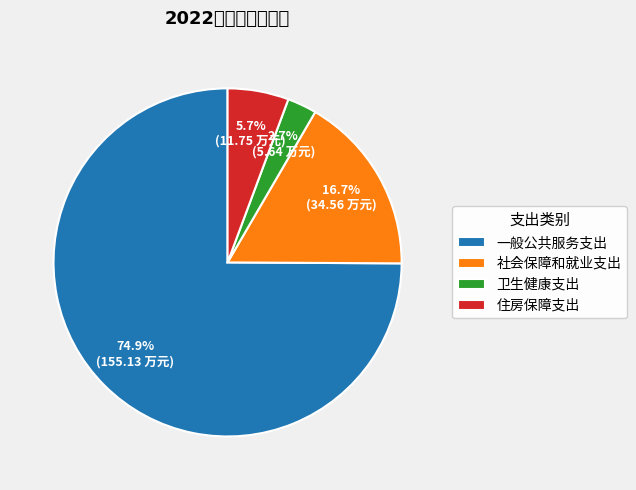

How many slices are in this pie chart?

4